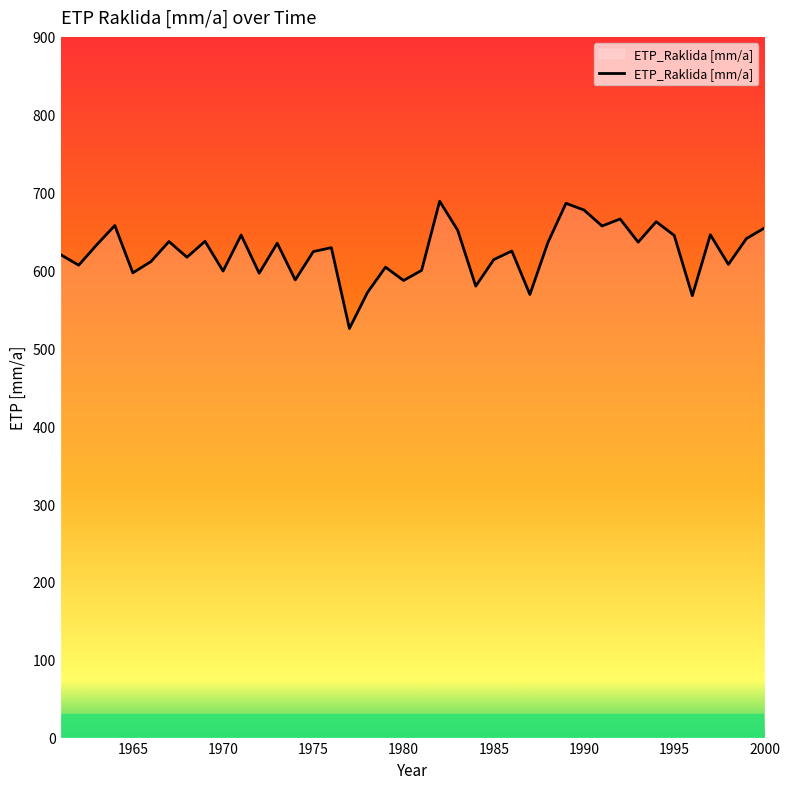

Does the chart display data point markers on the line(s)?

No